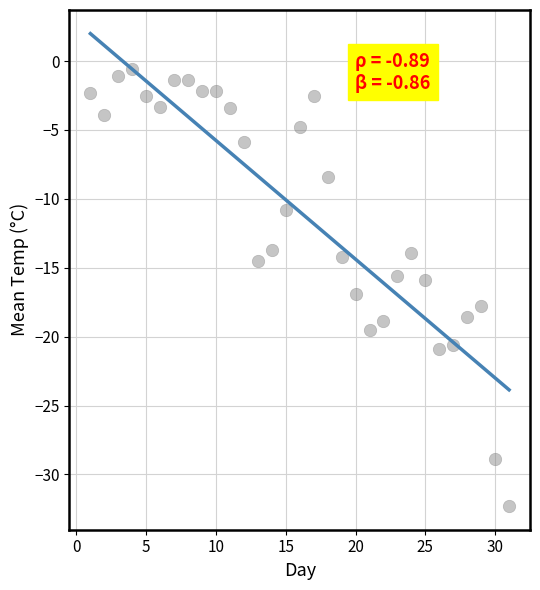

What is the range of Y values (max minus min)?

31.7